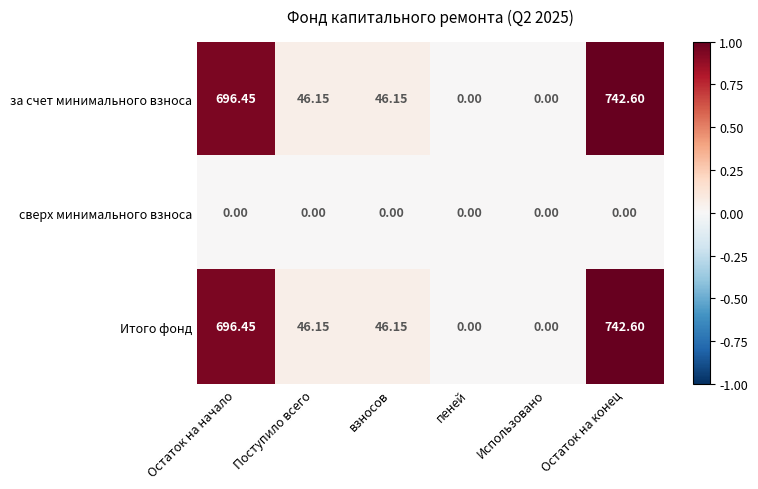

At which category is the sum across all series the highest?

Остаток на конец